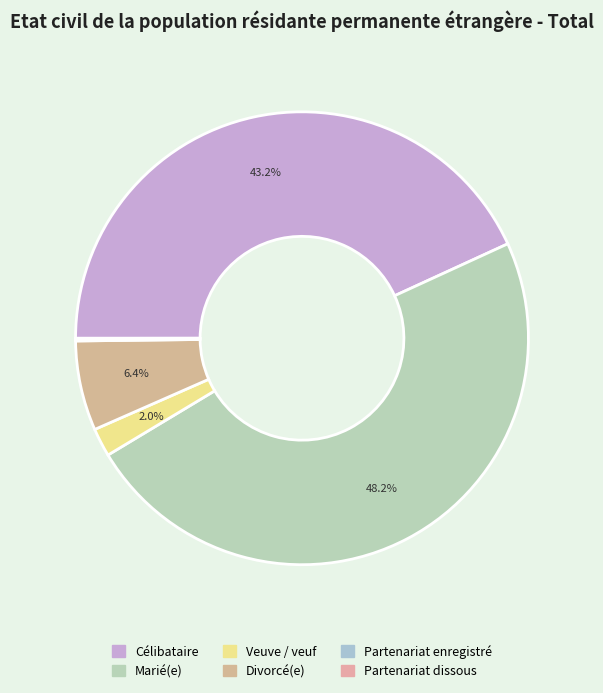

What percentage is the Divorcé(e) slice, to the nearest percent?

6%